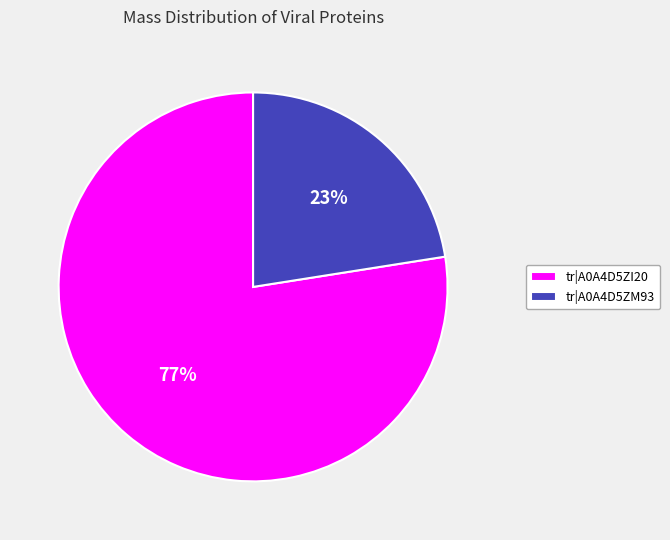

Is tr|A0A4D5ZI20 the majority of the pie?

Yes